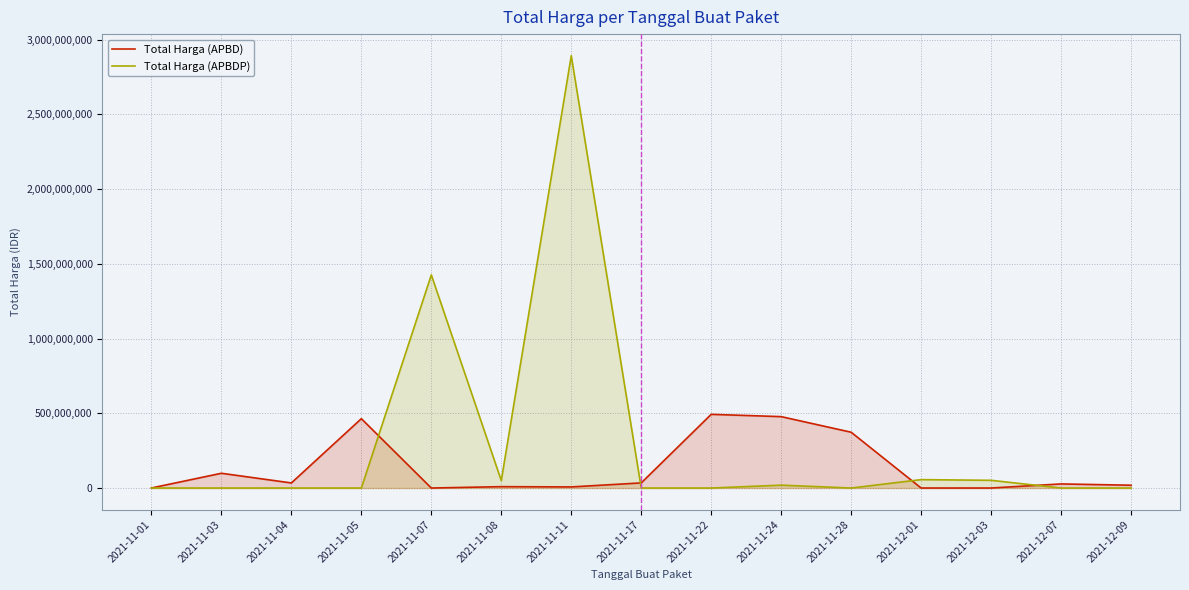

Which series changed the most between 2021-11-08 and 2021-11-11?

Total Harga (APBDP)